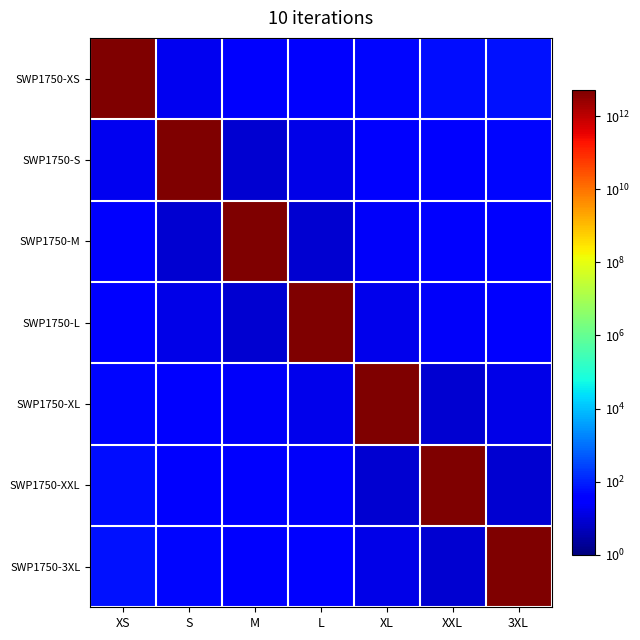

Which series has the widest spread of values?

SWP1750-XS